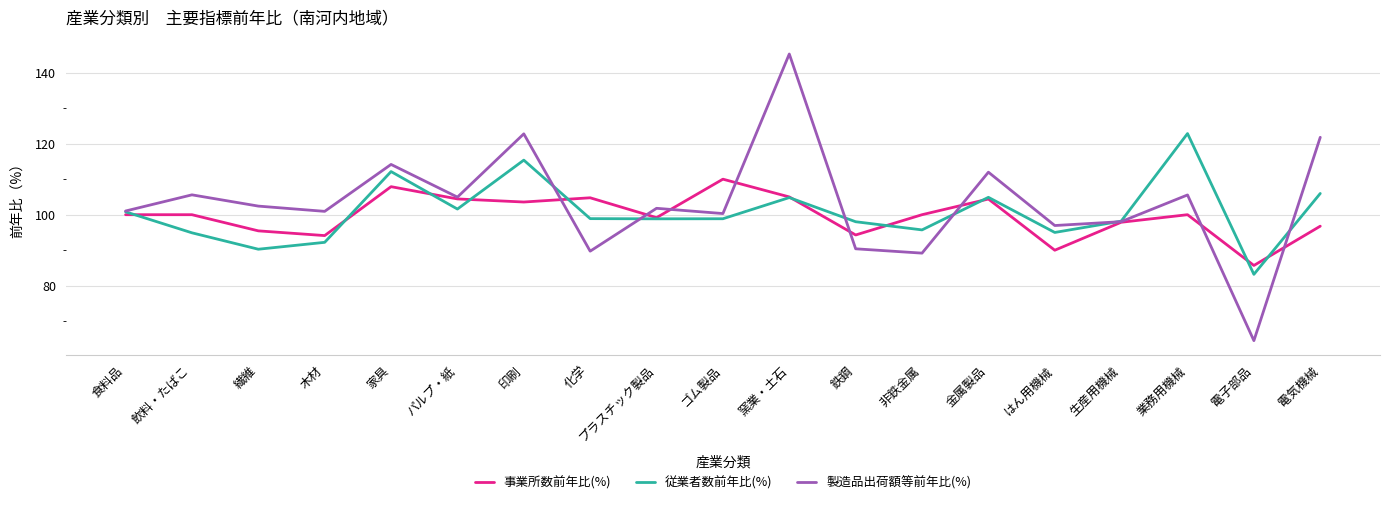

Between 家具 and 印刷, which series saw the biggest shift?

製造品出荷額等前年比(%)